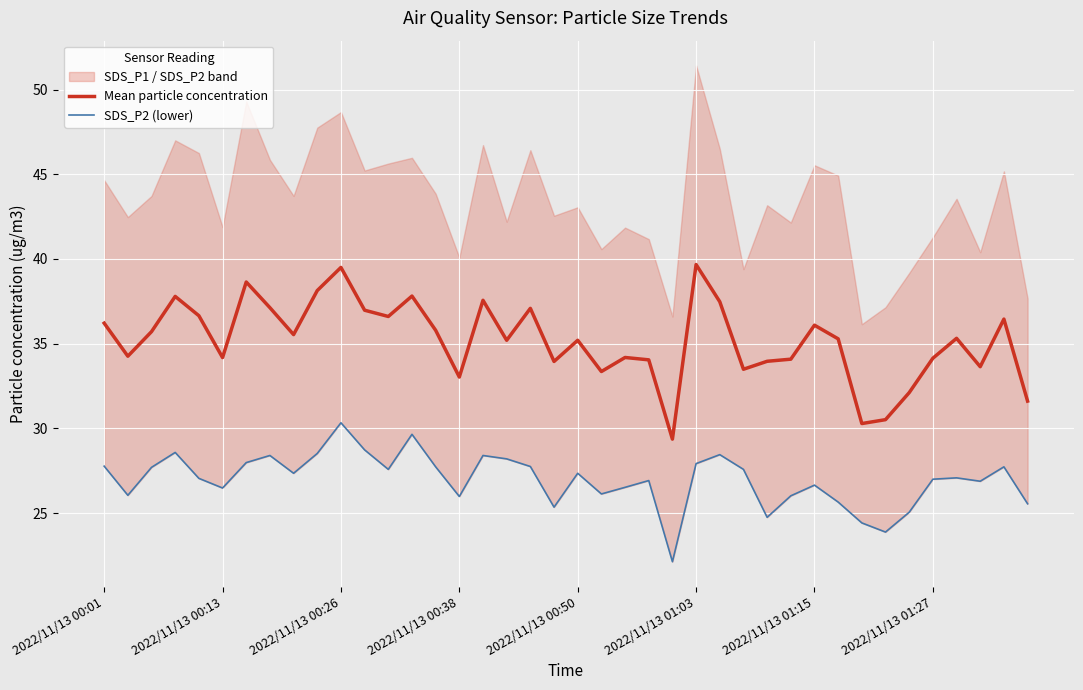

True or false: Mean particle concentration has a value of 34.1 at 2022/11/13 01:27.

True